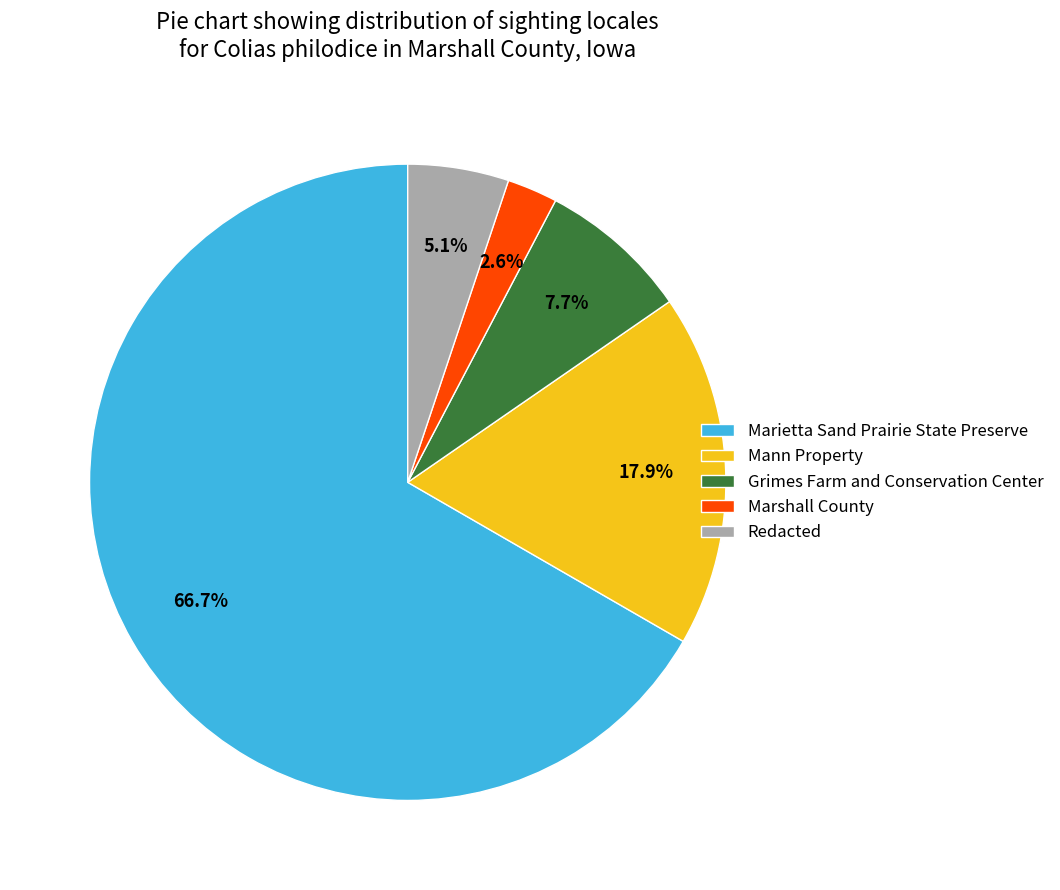

The Grimes Farm and Conservation Center slice represents 8% of the pie. True or false?

True